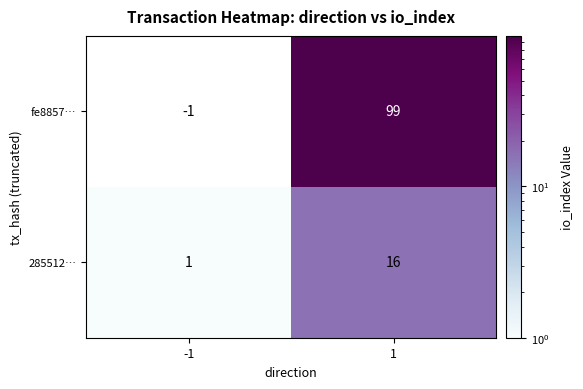

Reading left to right, transcribe all the data shown in this chart.

fe8857…: -1=-1	1=99
285512…: -1=1	1=16